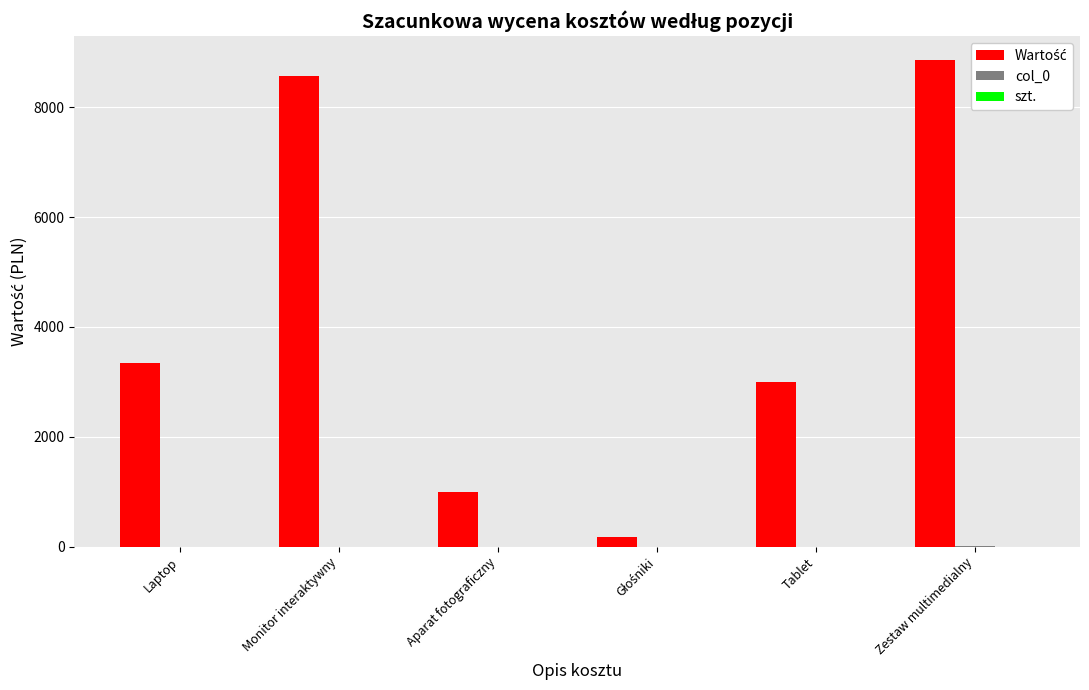

Which label corresponds to the largest value in the chart?

Zestaw multimedialny